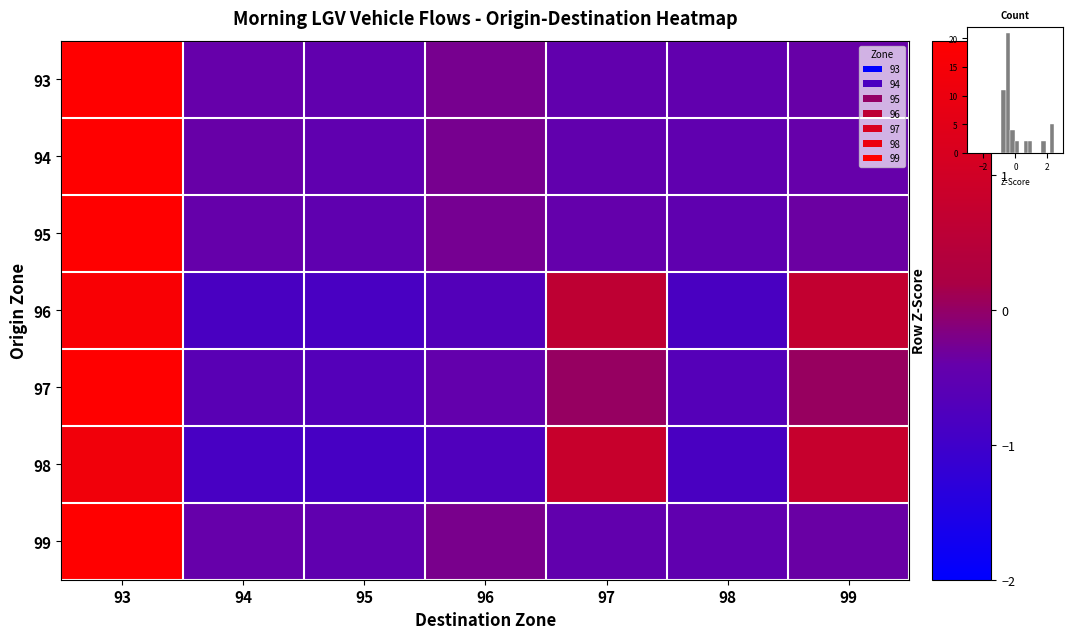

Which series has the largest range (max minus min)?

97